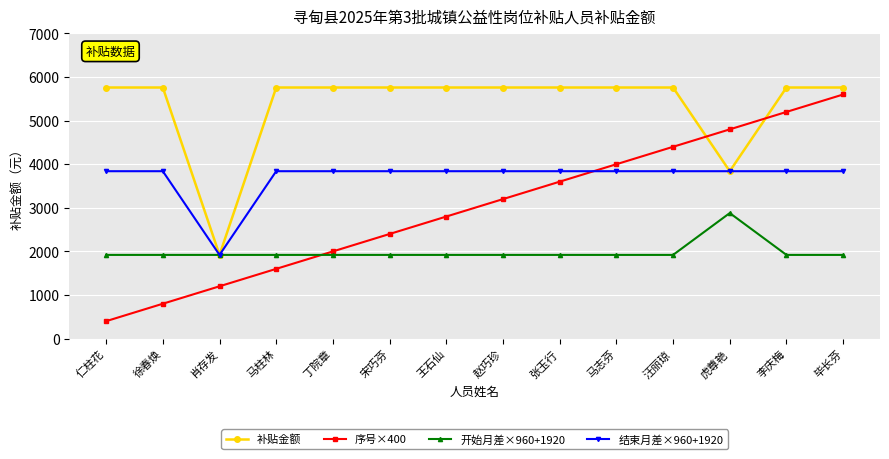

What is the difference between the maximum and second lowest values in the 开始月差×960+1920 series?

960